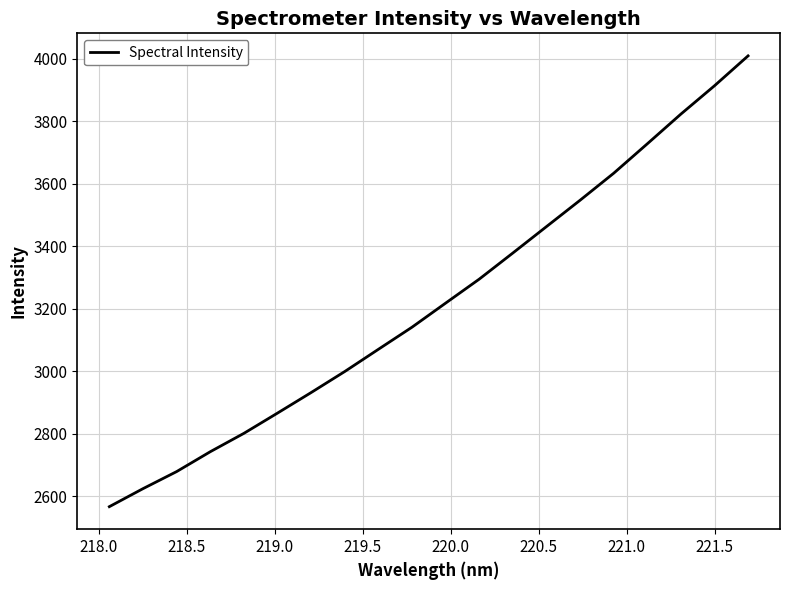

What is the difference between the maximum and minimum values?

1443.6